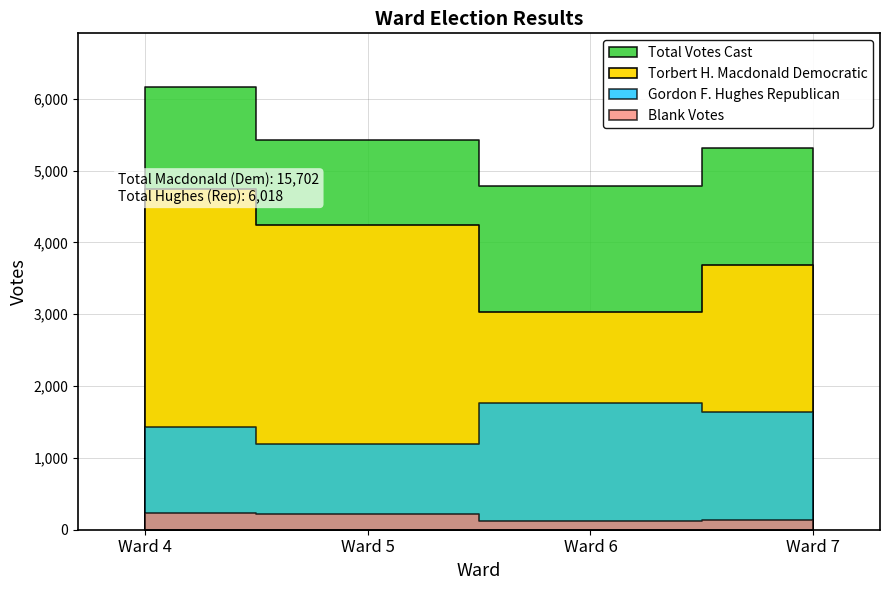

True or false: Torbert H. Macdonald Democratic and Gordon F. Hughes Republican intersect in this chart.

False